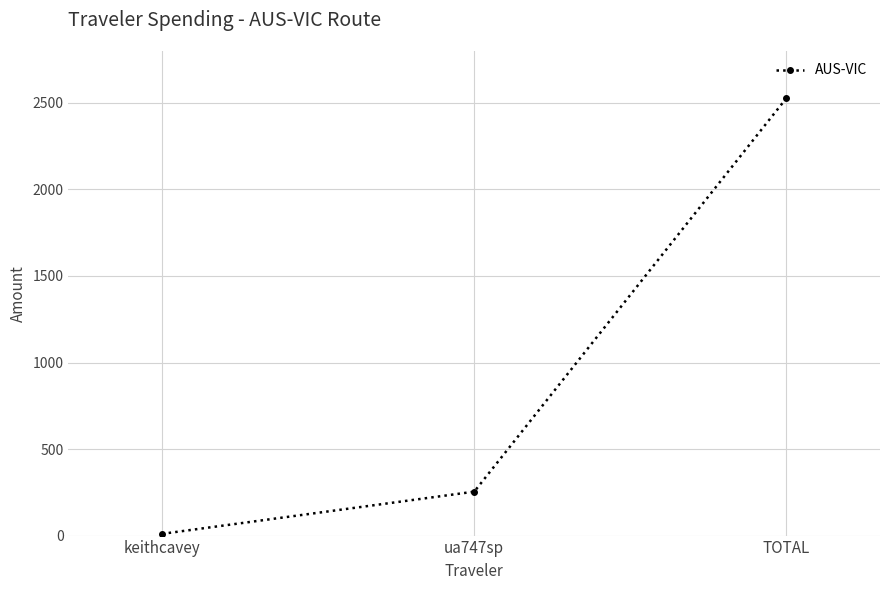

The chart shows a value of 253.8 at ua747sp. True or false?

True